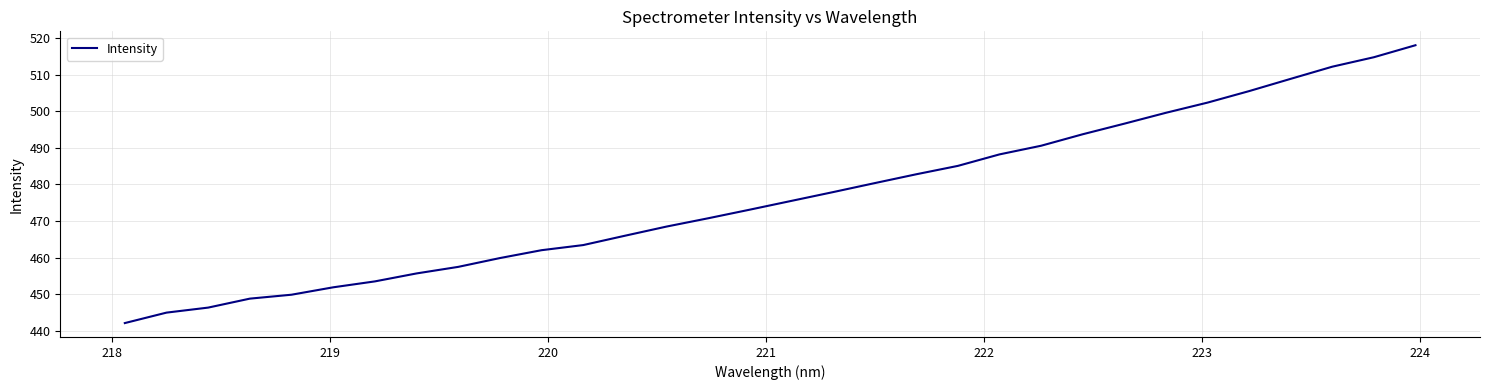

What is the difference between the maximum and minimum values?

75.9